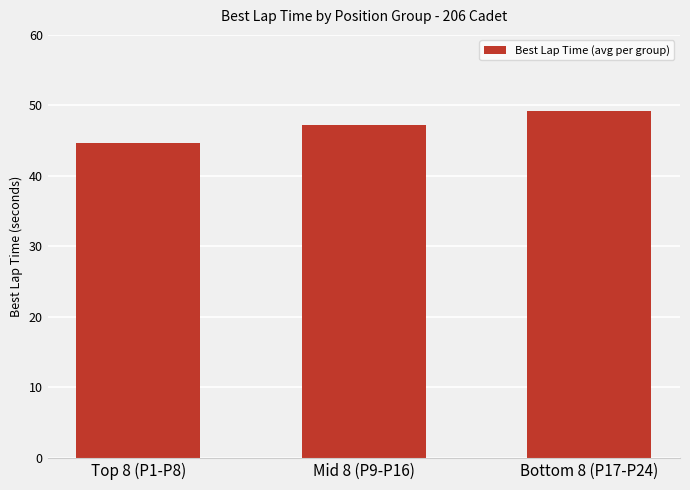

List the labels in order of value, largest first.

Bottom 8 (P17-P24), Mid 8 (P9-P16), Top 8 (P1-P8)